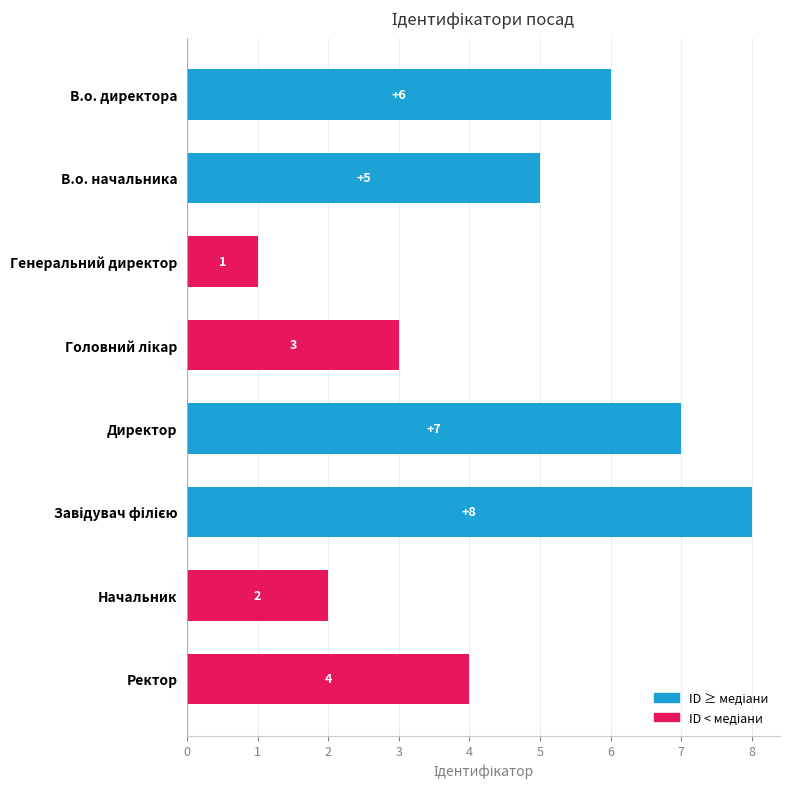

Approximately how many times larger is the value at В.о. начальника compared to Директор?

0.7